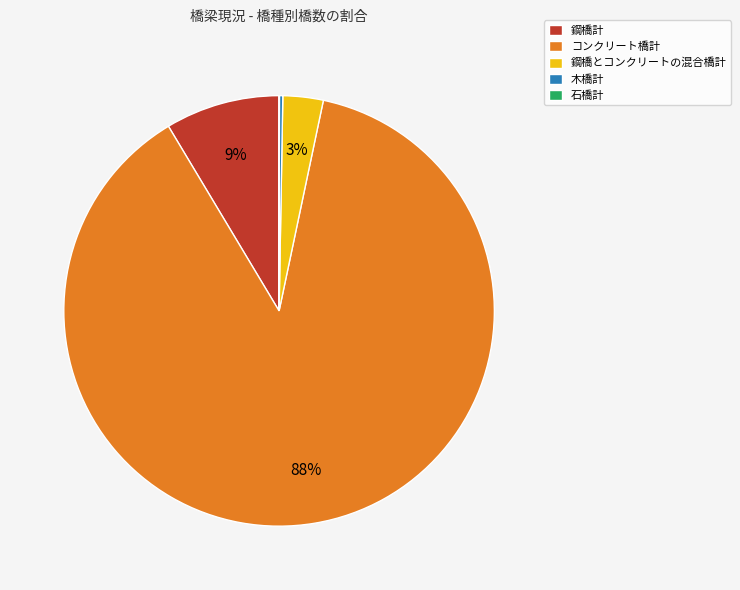

The コンクリート橋計 slice represents 88% of the pie. True or false?

True